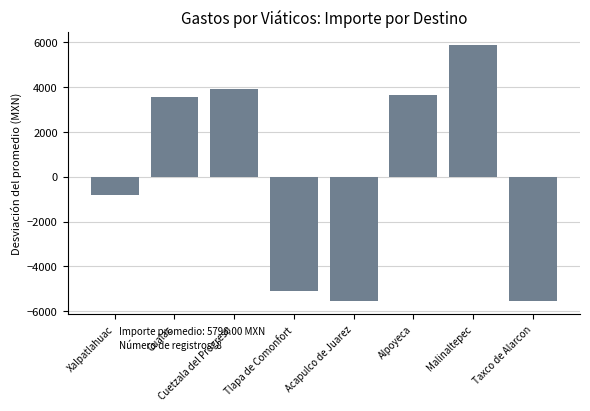

Does the chart contain any negative values?

Yes